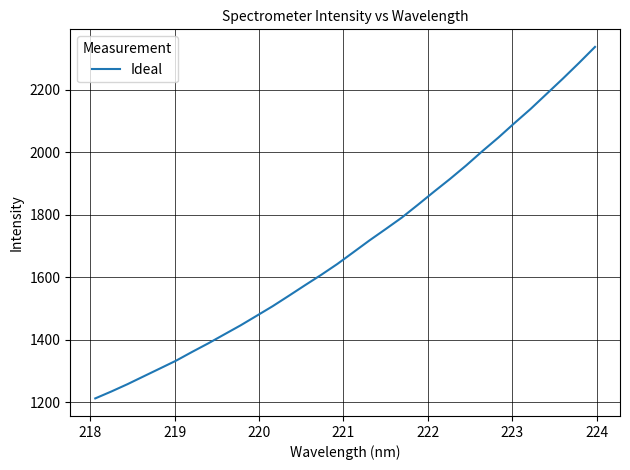

Does the chart display data point markers on the line(s)?

No